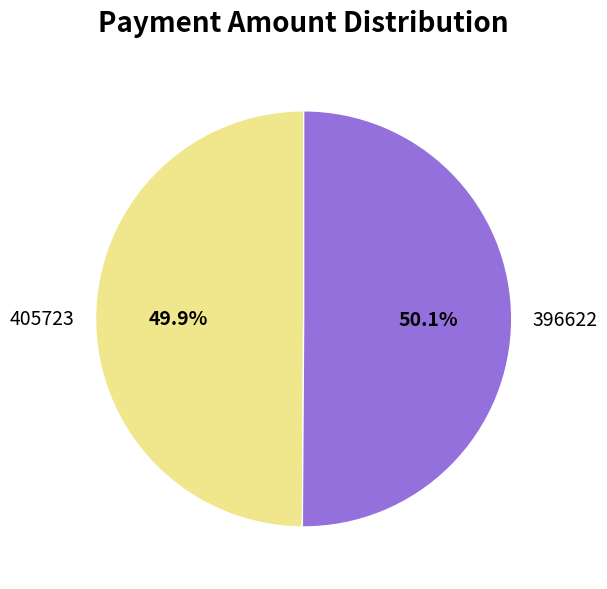

How much of the chart is everything except 405723?

50.1%